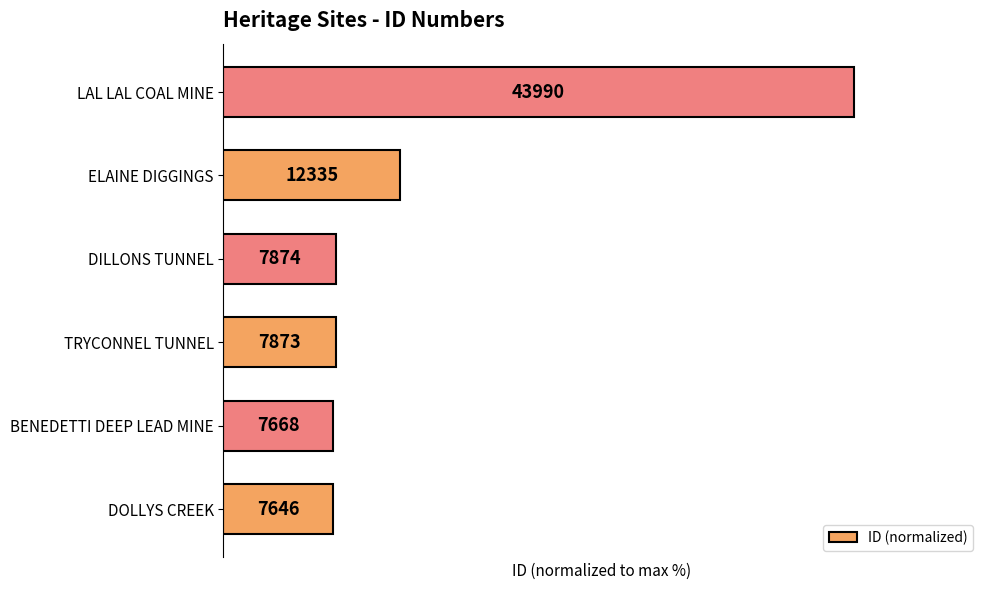

Are the bars horizontal?

Yes